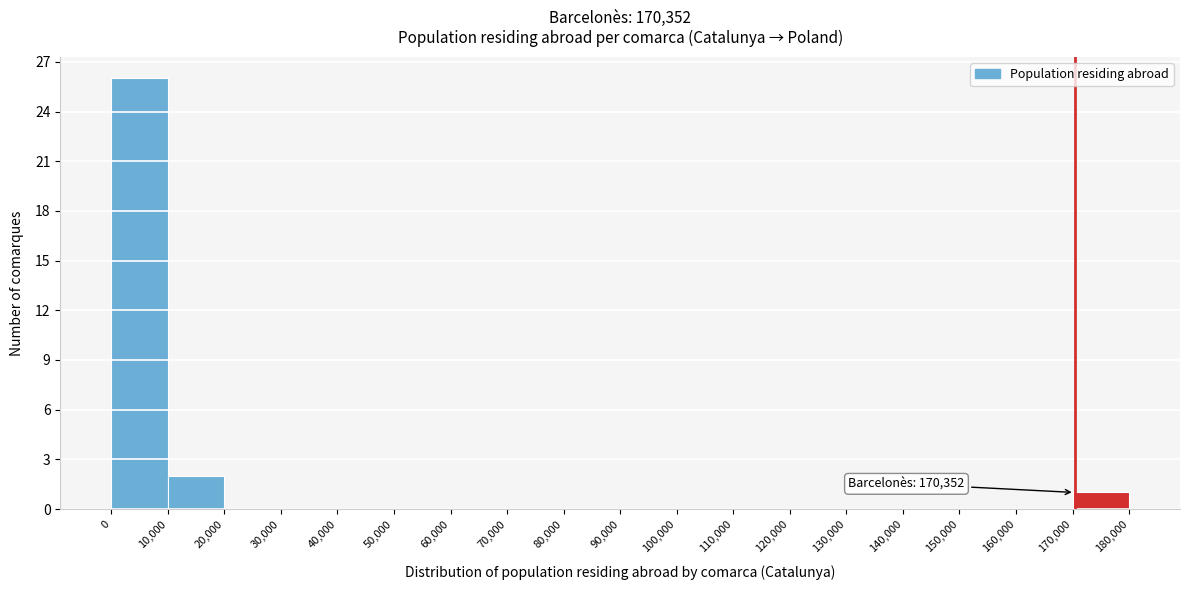

Over which range of the x-axis is the bar tallest?

0 to 10,000